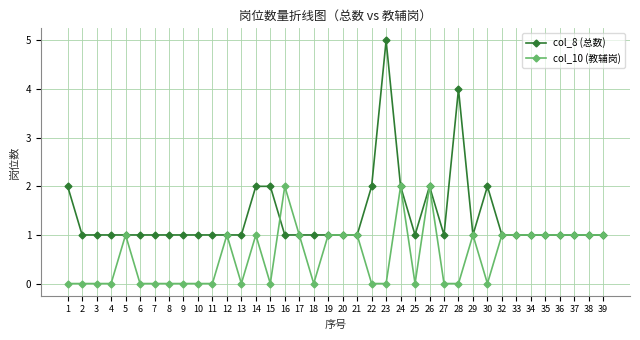

True or false: col_10 (教辅岗) has more than 2 points higher than both neighbors.

True